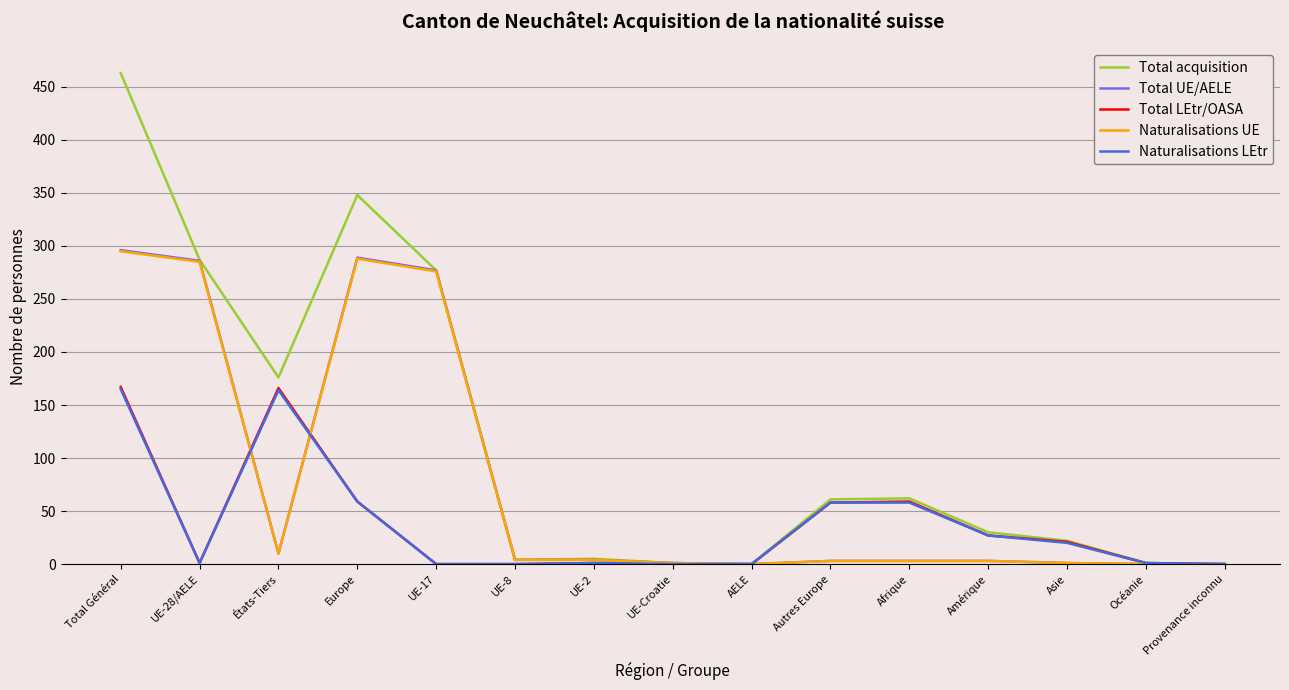

What position from the left is Autres Europe?

10